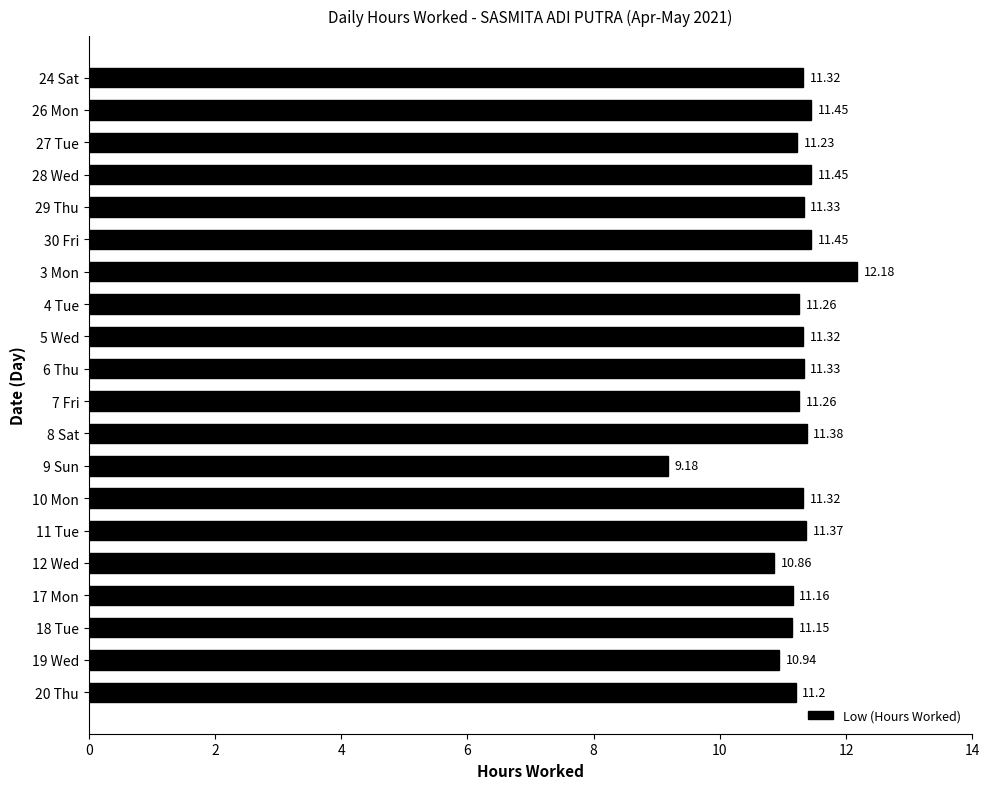

Which has a higher value, 9 Sun or 26 Mon?

26 Mon